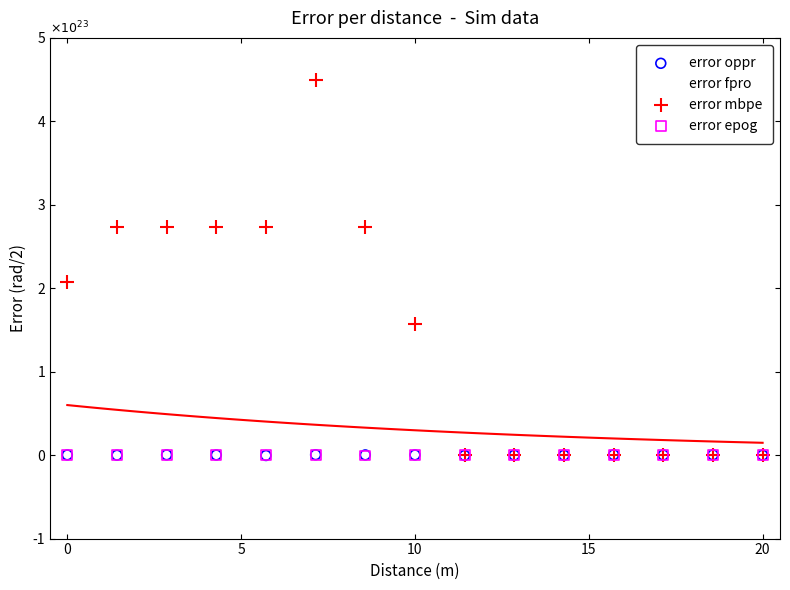

What are all the series names shown in the legend?

error oppr, error fpro, error mbpe, error epog